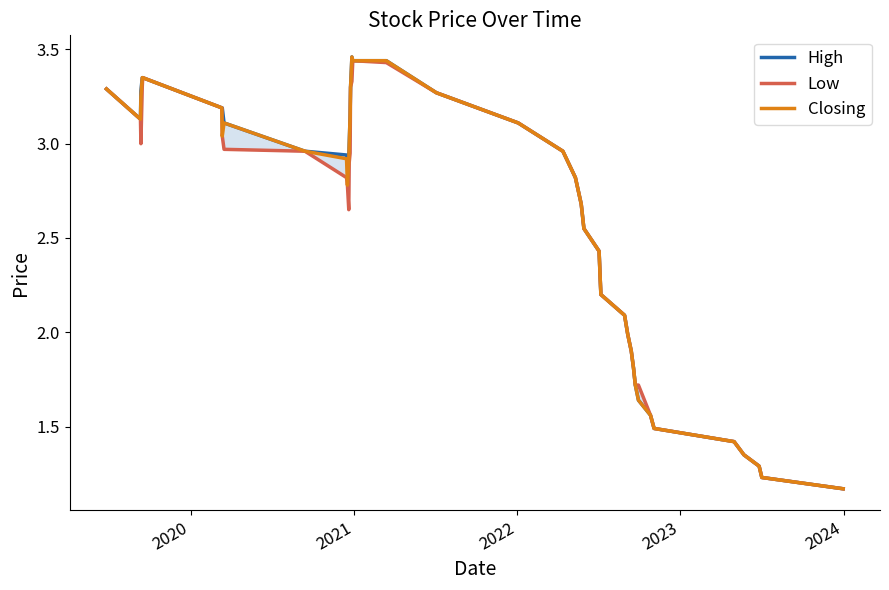

True or false: High and Low intersect in this chart.

False